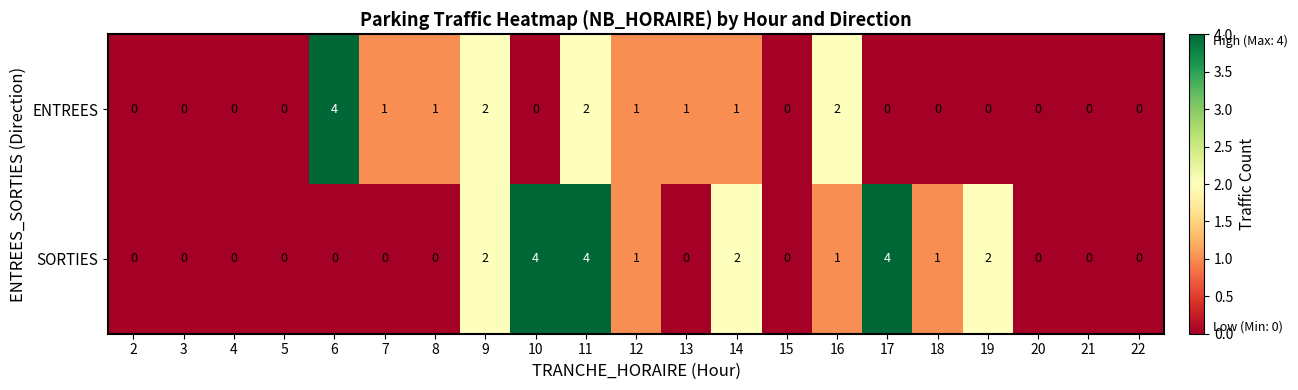

Which series has the largest total across all categories?

SORTIES